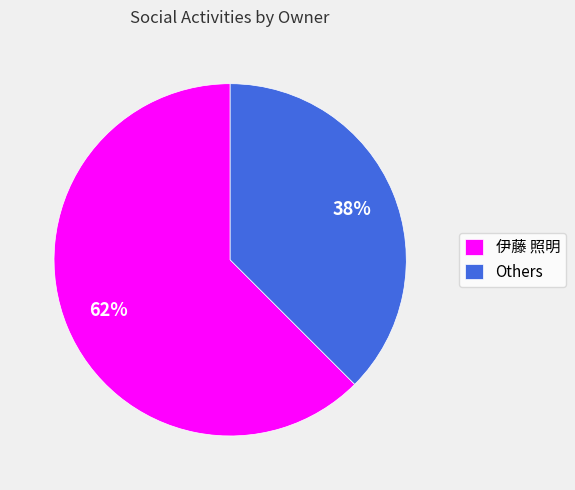

To the nearest percent, what percentage of the pie is 伊藤 照明?

62%